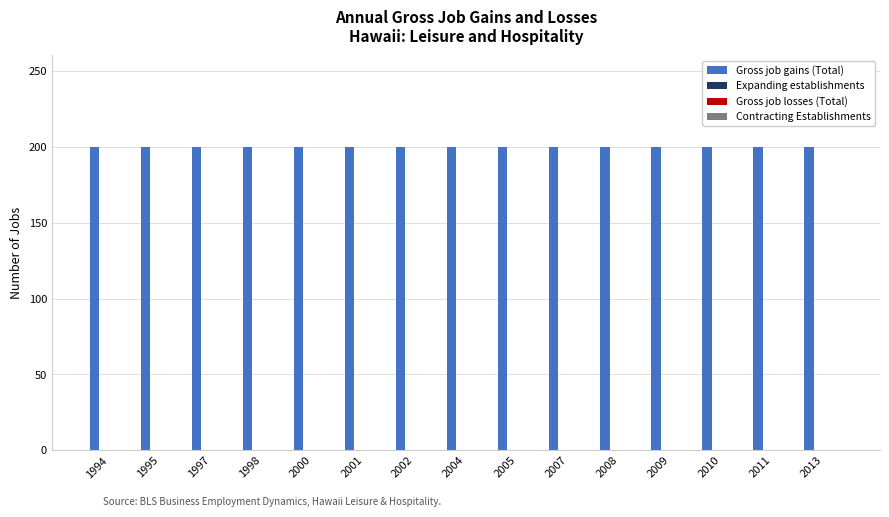

How many bars are there in total?

60